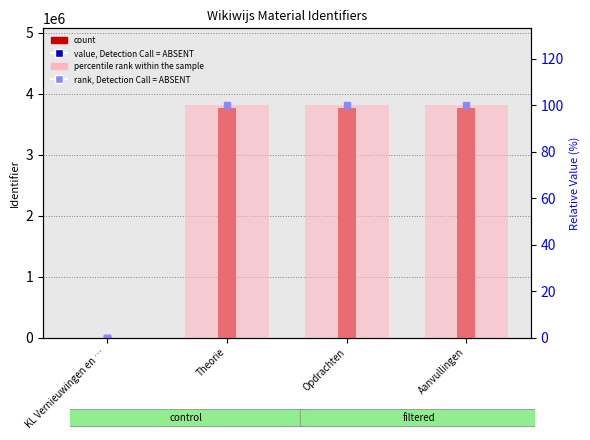

What is the value of the count bar at the 3rd from the left?

3758548.0